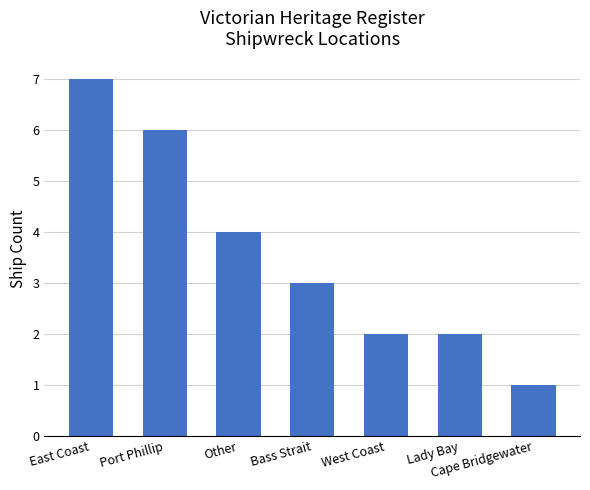

The chart shows a value of 5 at Bass Strait. True or false?

False